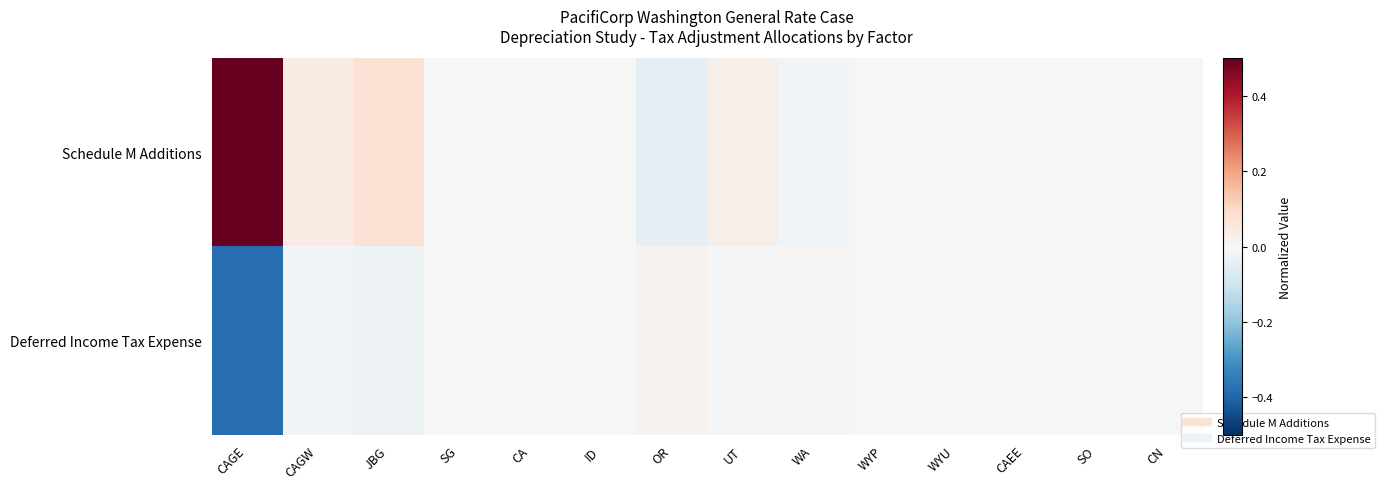

At which category is the sum across all series the highest?

CAGE